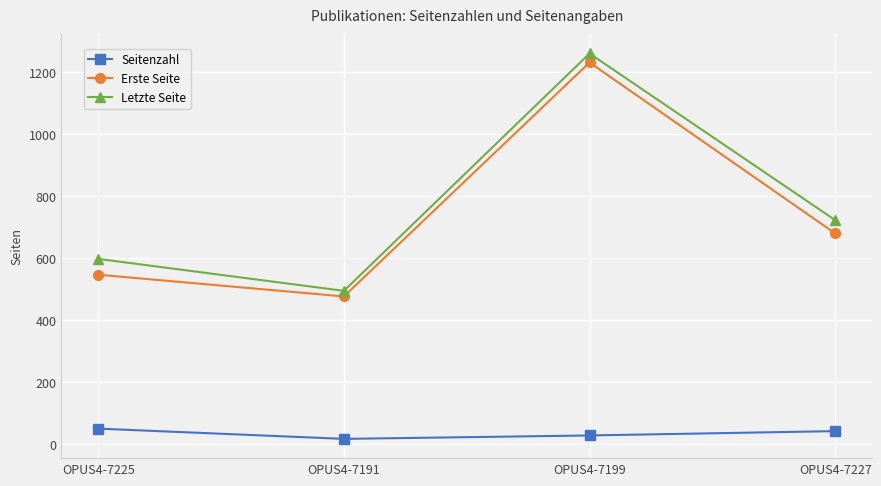

Is it true that Letzte Seite equals 806 at OPUS4-7191?

False